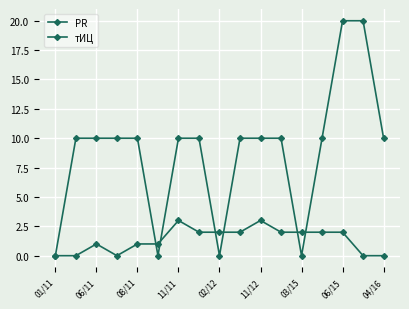

In тИЦ, how many points are lower than both neighbors (excluding endpoints)?

3